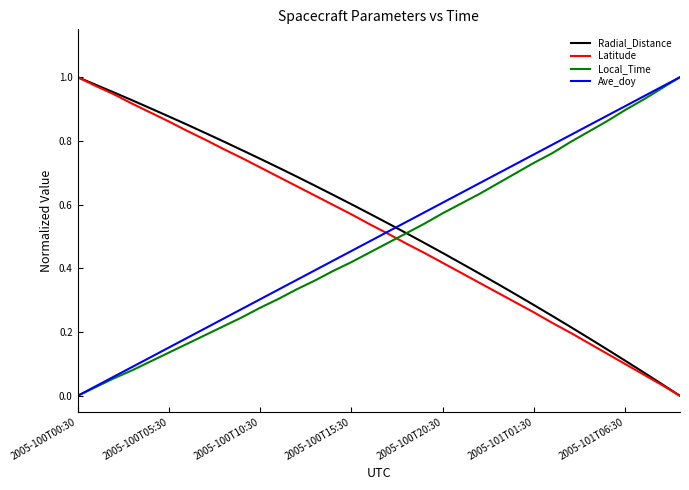

After their last crossing, which series has the higher values: Latitude or Local_Time?

Local_Time